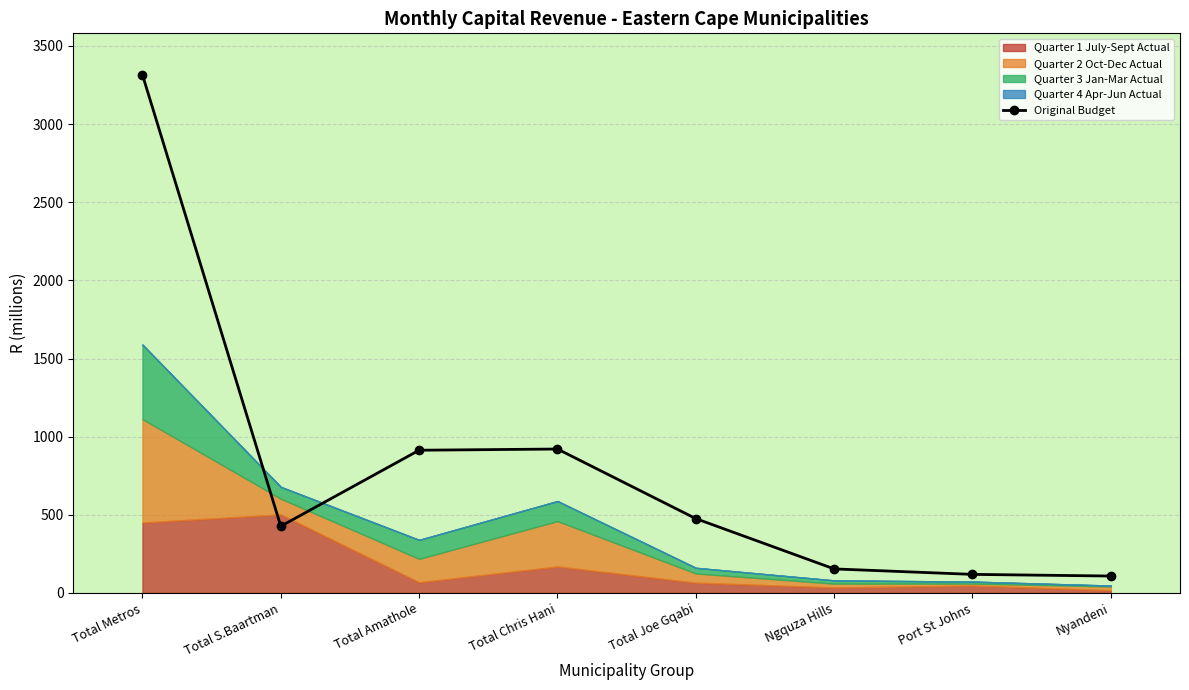

The value of Original Budget at Total Metros is 3315.5. True or false?

True